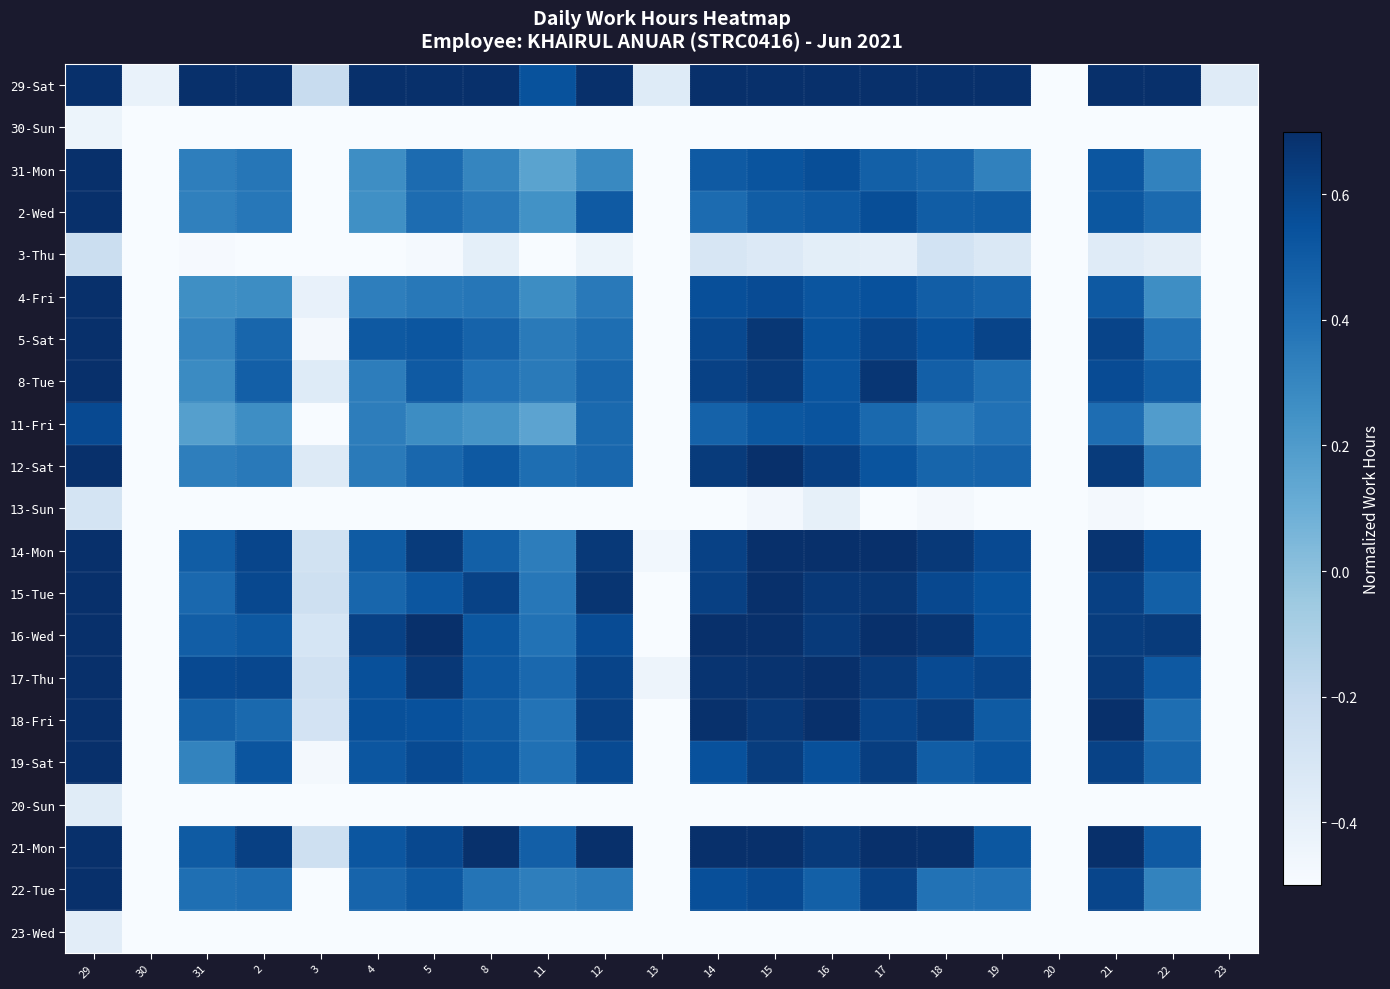

Reading right to left, transcribe all the data shown in this chart.

29-Sat: 23=-0.4	22=0.7	21=1.0	20=-0.5	19=0.8	18=0.8	17=0.9	16=1.0	15=0.9	14=1.0	13=-0.4	12=0.8	11=0.5	8=0.8	5=0.8	4=0.8	3=-0.2	2=0.8	31=0.7	30=-0.4	29=1.1
30-Sun: 23=-1.8	22=-0.8	21=-0.6	20=-2.0	19=-0.7	18=-0.7	17=-0.7	16=-0.6	15=-0.6	14=-0.6	13=-1.7	12=-0.6	11=-0.8	8=-0.8	5=-0.8	4=-0.8	3=-1.7	2=-0.7	31=-0.7	30=-1.8	29=-0.4
31-Mon: 23=-0.8	22=0.3	21=0.5	20=-0.9	19=0.3	18=0.4	17=0.5	16=0.6	15=0.5	14=0.5	13=-0.7	12=0.3	11=0.2	8=0.3	5=0.4	4=0.3	3=-0.6	2=0.4	31=0.3	30=-0.8	29=0.7
2-Wed: 23=-0.8	22=0.4	21=0.5	20=-0.7	19=0.5	18=0.5	17=0.6	16=0.5	15=0.5	14=0.4	13=-0.7	12=0.5	11=0.2	8=0.4	5=0.4	4=0.3	3=-0.5	2=0.4	31=0.3	30=-0.7	29=0.8
3-Thu: 23=-1.6	22=-0.4	21=-0.4	20=-1.6	19=-0.3	18=-0.3	17=-0.4	16=-0.4	15=-0.3	14=-0.3	13=-1.6	12=-0.4	11=-0.6	8=-0.4	5=-0.5	4=-0.5	3=-1.4	2=-0.5	31=-0.5	30=-1.7	29=-0.2
4-Fri: 23=-0.8	22=0.3	21=0.5	20=-0.9	19=0.5	18=0.5	17=0.5	16=0.5	15=0.6	14=0.6	13=-0.6	12=0.4	11=0.3	8=0.4	5=0.4	4=0.3	3=-0.4	2=0.3	31=0.3	30=-0.8	29=0.7
5-Sat: 23=-0.7	22=0.4	21=0.6	20=-0.7	19=0.6	18=0.5	17=0.6	16=0.5	15=0.7	14=0.6	13=-0.5	12=0.4	11=0.4	8=0.5	5=0.5	4=0.5	3=-0.5	2=0.5	31=0.3	30=-0.8	29=0.8
8-Tue: 23=-0.6	22=0.5	21=0.6	20=-0.7	19=0.4	18=0.5	17=0.7	16=0.5	15=0.6	14=0.6	13=-0.6	12=0.4	11=0.4	8=0.4	5=0.5	4=0.3	3=-0.4	2=0.5	31=0.3	30=-0.7	29=0.8
11-Fri: 23=-0.8	22=0.2	21=0.4	20=-0.8	19=0.4	18=0.3	17=0.4	16=0.5	15=0.5	14=0.5	13=-0.7	12=0.4	11=0.2	8=0.2	5=0.3	4=0.3	3=-0.6	2=0.3	31=0.2	30=-0.8	29=0.6
12-Sat: 23=-0.7	22=0.4	21=0.6	20=-0.8	19=0.5	18=0.5	17=0.5	16=0.6	15=0.7	14=0.6	13=-0.6	12=0.4	11=0.4	8=0.5	5=0.4	4=0.4	3=-0.3	2=0.4	31=0.3	30=-0.6	29=0.7
13-Sun: 23=-1.9	22=-0.8	21=-0.5	20=-1.8	19=-0.7	18=-0.5	17=-0.6	16=-0.4	15=-0.5	14=-0.5	13=-1.8	12=-0.6	11=-0.7	8=-0.7	5=-0.7	4=-0.6	3=-1.5	2=-0.6	31=-0.8	30=-1.8	29=-0.3
14-Mon: 23=-0.5	22=0.6	21=0.7	20=-0.6	19=0.6	18=0.7	17=0.8	16=0.7	15=0.7	14=0.6	13=-0.5	12=0.7	11=0.3	8=0.5	5=0.6	4=0.5	3=-0.3	2=0.6	31=0.5	30=-0.5	29=0.9
15-Tue: 23=-0.7	22=0.5	21=0.6	20=-0.7	19=0.5	18=0.6	17=0.7	16=0.7	15=0.8	14=0.6	13=-0.5	12=0.7	11=0.4	8=0.6	5=0.5	4=0.5	3=-0.2	2=0.6	31=0.4	30=-0.6	29=0.9
16-Wed: 23=-0.6	22=0.6	21=0.6	20=-0.5	19=0.6	18=0.7	17=0.7	16=0.7	15=0.7	14=0.7	13=-0.5	12=0.6	11=0.4	8=0.5	5=0.7	4=0.6	3=-0.3	2=0.5	31=0.5	30=-0.5	29=0.9
17-Thu: 23=-0.6	22=0.5	21=0.7	20=-0.6	19=0.6	18=0.6	17=0.7	16=0.7	15=0.7	14=0.7	13=-0.4	12=0.6	11=0.4	8=0.5	5=0.7	4=0.6	3=-0.3	2=0.6	31=0.6	30=-0.5	29=1.0
18-Fri: 23=-0.6	22=0.4	21=0.7	20=-0.6	19=0.5	18=0.6	17=0.6	16=0.7	15=0.7	14=0.7	13=-0.5	12=0.6	11=0.4	8=0.5	5=0.5	4=0.6	3=-0.3	2=0.4	31=0.5	30=-0.7	29=0.8
19-Sat: 23=-0.6	22=0.5	21=0.6	20=-0.7	19=0.5	18=0.5	17=0.6	16=0.6	15=0.6	14=0.5	13=-0.5	12=0.6	11=0.4	8=0.5	5=0.6	4=0.5	3=-0.5	2=0.5	31=0.3	30=-0.6	29=0.7
20-Sun: 23=-1.9	22=-0.7	21=-0.7	20=-2.0	19=-0.7	18=-0.7	17=-0.7	16=-0.5	15=-0.5	14=-0.7	13=-1.8	12=-0.6	11=-0.9	8=-0.7	5=-0.8	4=-0.9	3=-1.7	2=-0.7	31=-0.8	30=-1.9	29=-0.4
21-Mon: 23=-0.6	22=0.5	21=0.8	20=-0.6	19=0.5	18=0.7	17=0.7	16=0.7	15=0.7	14=0.8	13=-0.6	12=0.7	11=0.5	8=0.7	5=0.6	4=0.5	3=-0.3	2=0.6	31=0.5	30=-0.5	29=0.9
22-Tue: 23=-0.7	22=0.3	21=0.6	20=-0.8	19=0.4	18=0.4	17=0.6	16=0.5	15=0.6	14=0.6	13=-0.6	12=0.4	11=0.3	8=0.4	5=0.5	4=0.5	3=-0.6	2=0.4	31=0.4	30=-0.8	29=0.7
23-Wed: 23=-1.8	22=-0.7	21=-0.5	20=-1.9	19=-0.8	18=-0.7	17=-0.7	16=-0.5	15=-0.5	14=-0.6	13=-1.7	12=-0.6	11=-0.9	8=-0.6	5=-0.7	4=-0.7	3=-1.6	2=-0.9	31=-0.9	30=-2.0	29=-0.4